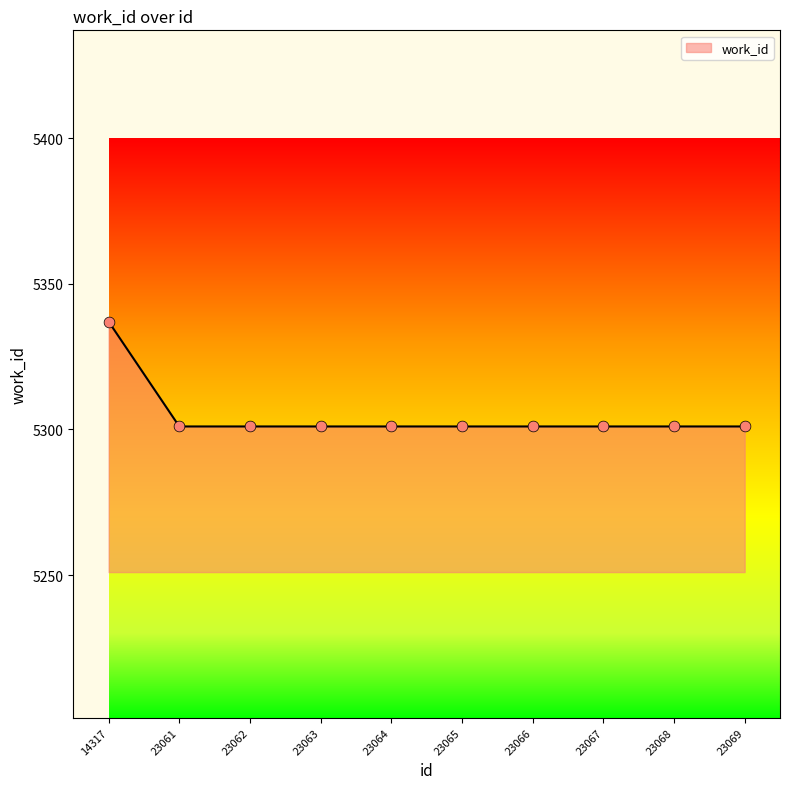

What is the ratio of the value at 23061 to the value at 23064?

1.0